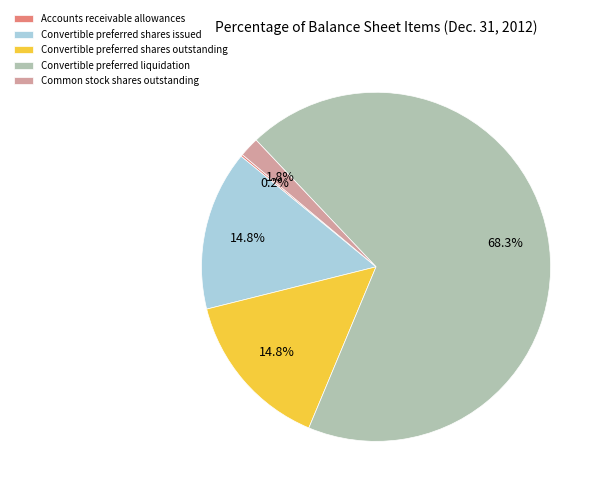

How much of the chart is everything except Convertible preferred shares outstanding?

85.2%